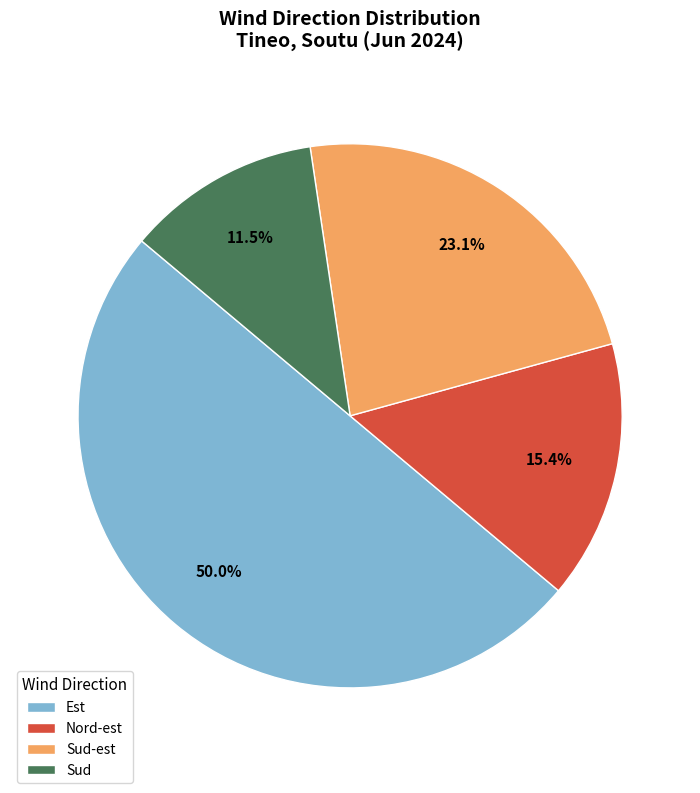

To the nearest percent, what is the average slice percentage?

25%